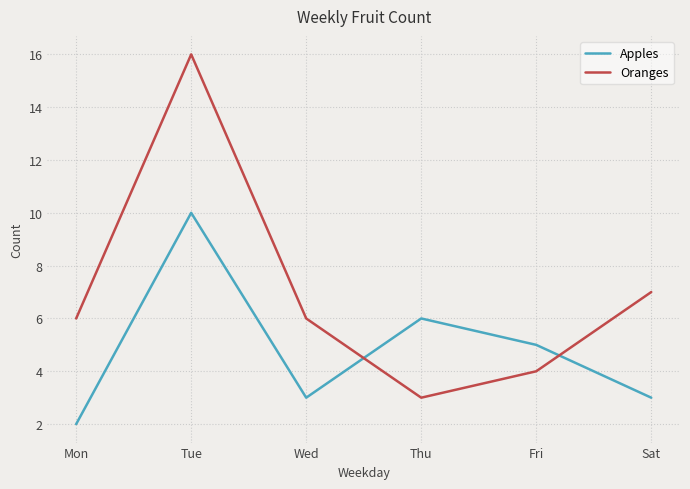

Which series has the widest spread of values?

Oranges